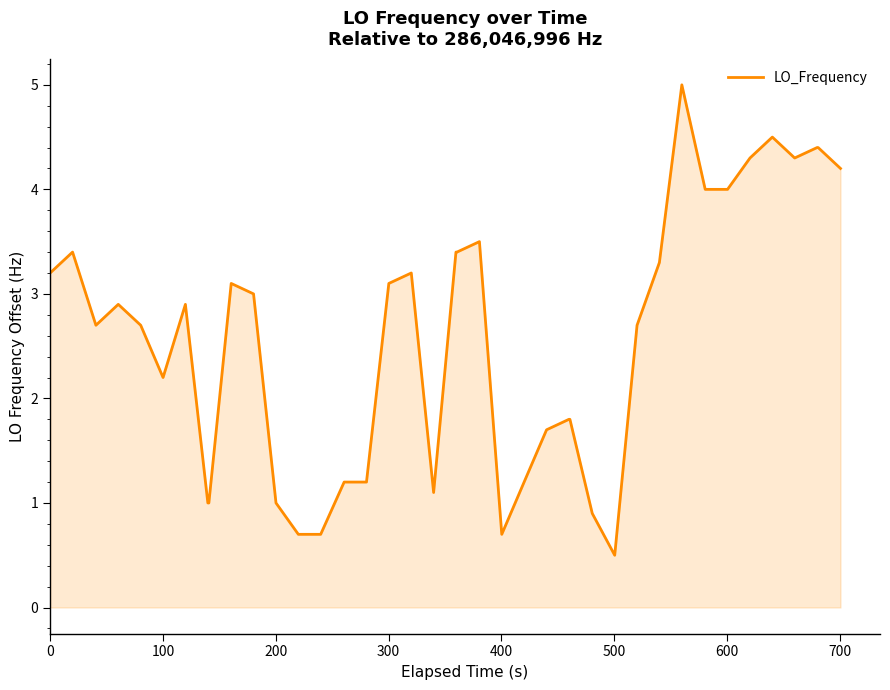

What is the difference between the maximum and minimum values?

4.5